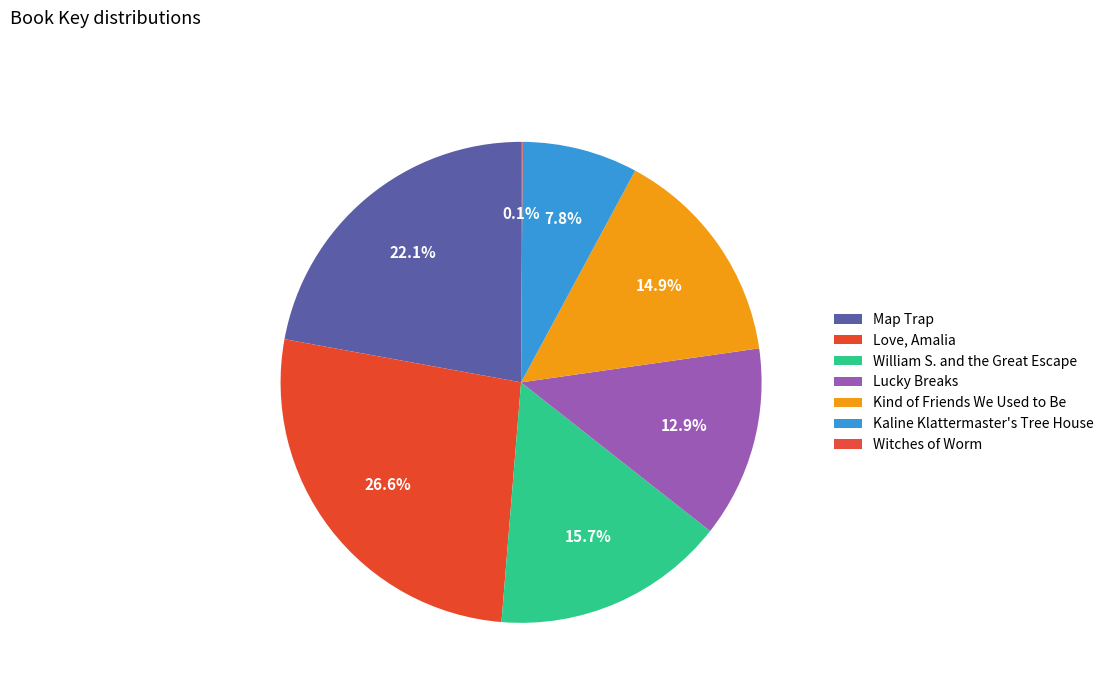

Which has a higher value, Kaline Klattermaster's Tree House or Lucky Breaks?

Lucky Breaks